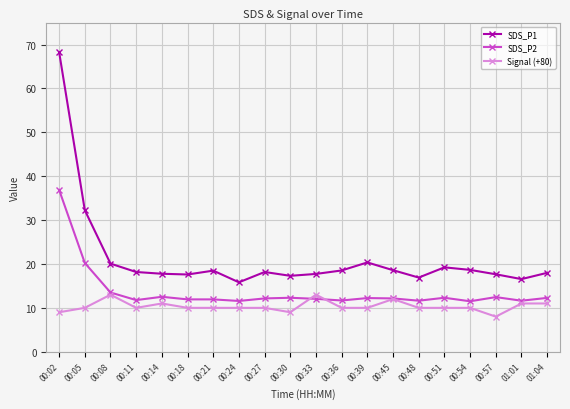

Rank the series by their average value, from highest to lowest.

SDS_P1, SDS_P2, Signal (+80)